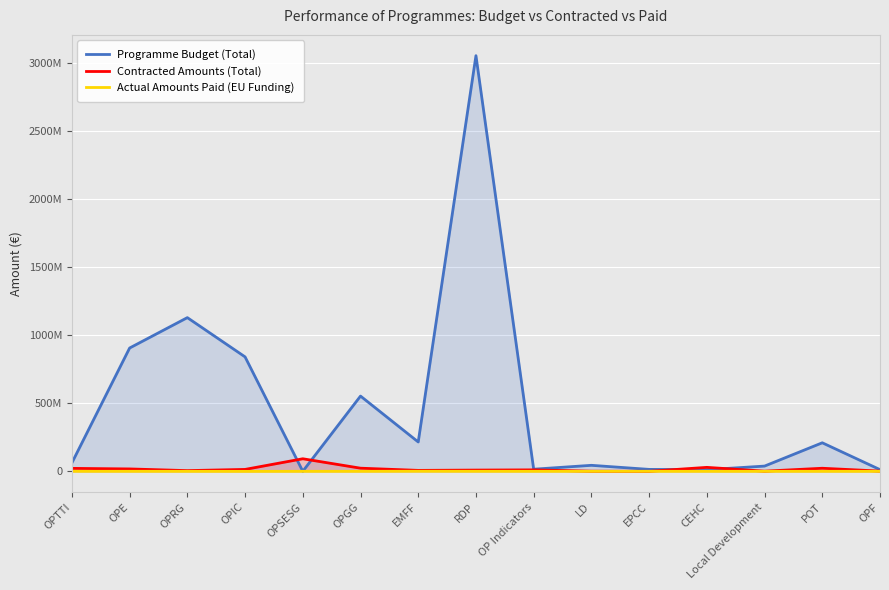

What is the difference between the maximum and minimum values in the Actual Amounts Paid (EU Funding) series?

892814.7